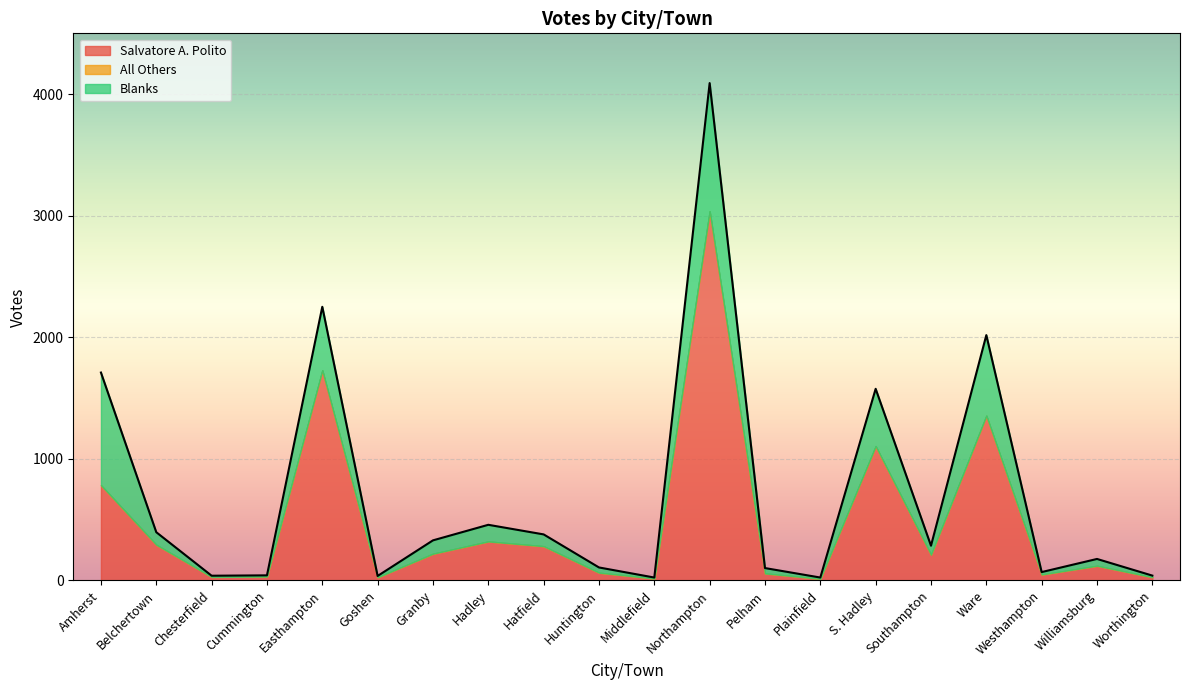

Reading left to right, extract all data points from this chart.

Salvatore A. Polito: 784	294	29	32	1729	26	220	321	282	64	16	3038	58	14	1104	212	1356	49	121	27
All Others: 0	0	0	0	0	0	0	0	0	0	0	0	0	0	2	0	0	0	0	0
Blanks: 927	103	10	10	523	11	110	137	97	43	8	1055	44	10	471	74	663	20	56	13